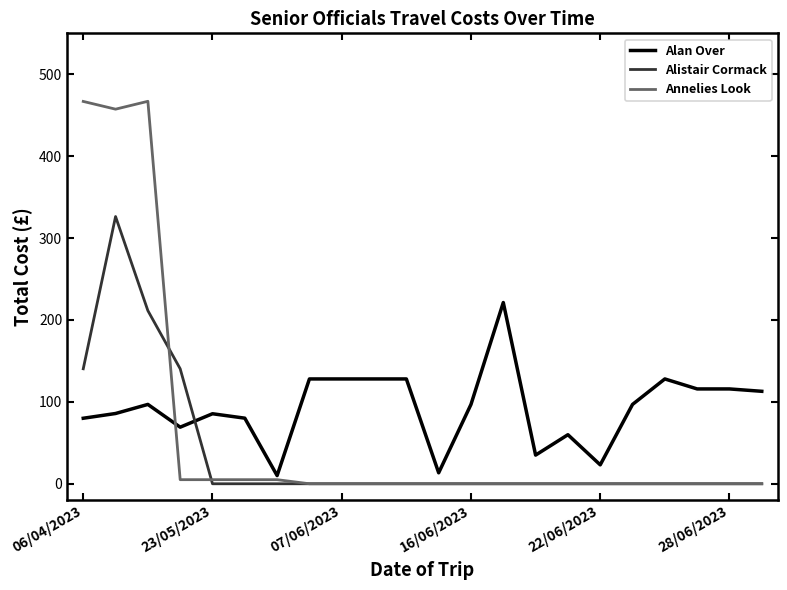

List the series in order of their peak value, lowest first.

Alan Over, Alistair Cormack, Annelies Look